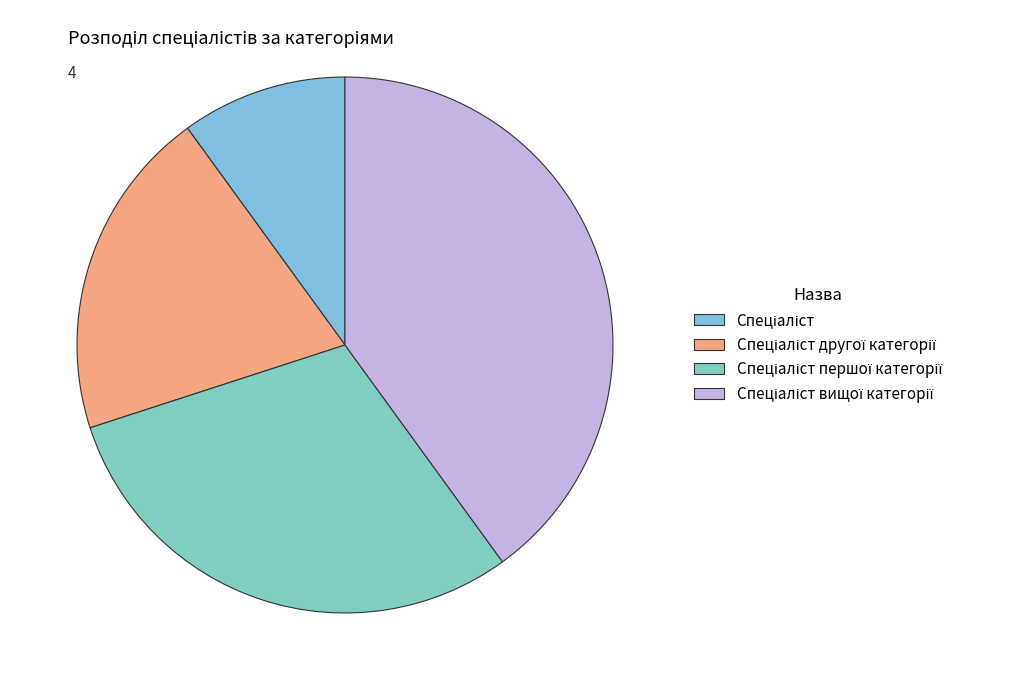

To the nearest percent, what is the combined percentage of Спеціаліст другої категорії and Спеціаліст?

30%